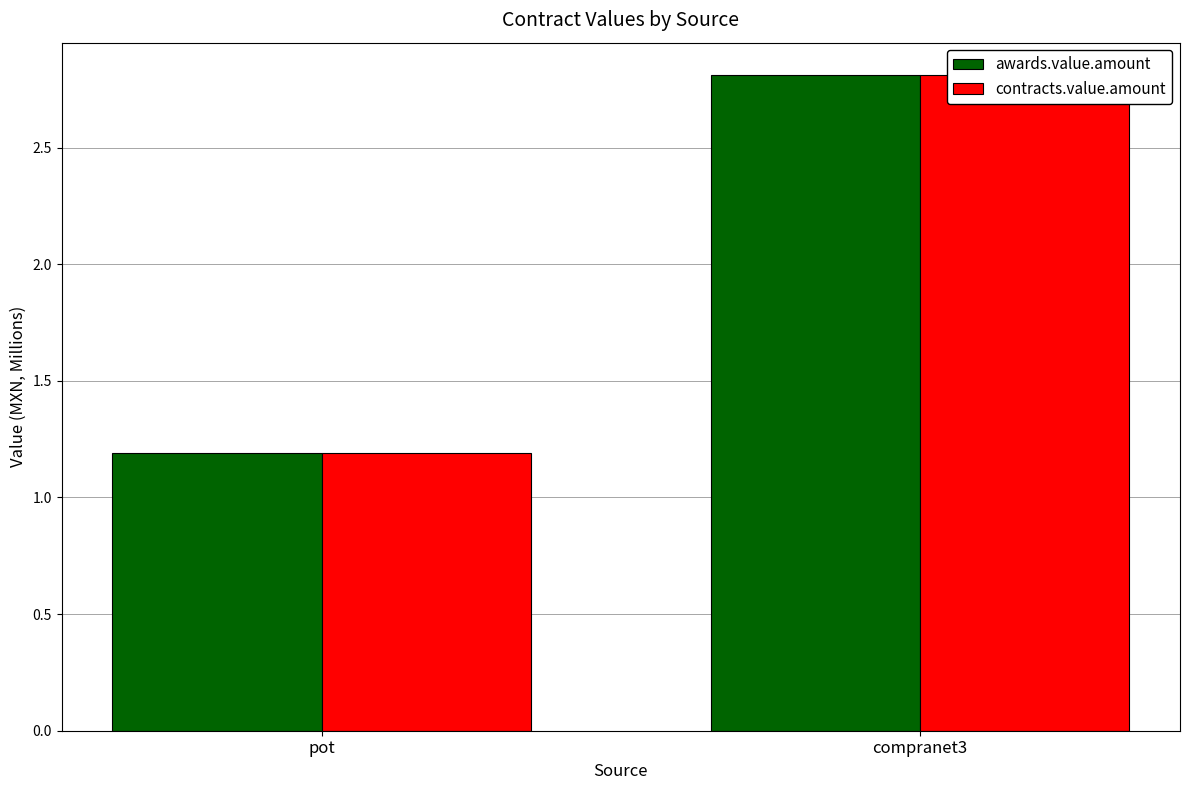

Rank the categories by contracts.value.amount value from highest to lowest.

compranet3, pot